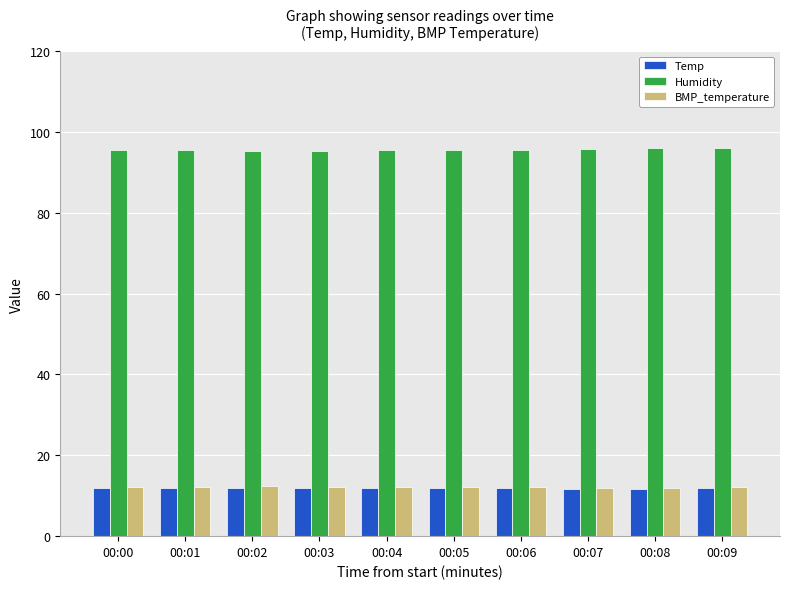

What is the minimum value shown in the chart?

11.7